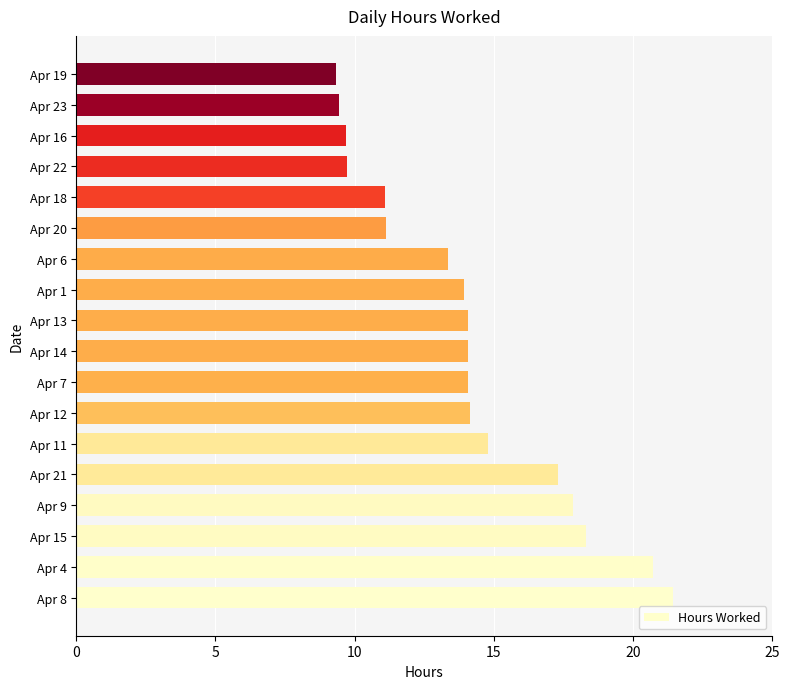

What is the change in value from Apr 4 to Apr 14?

-6.7